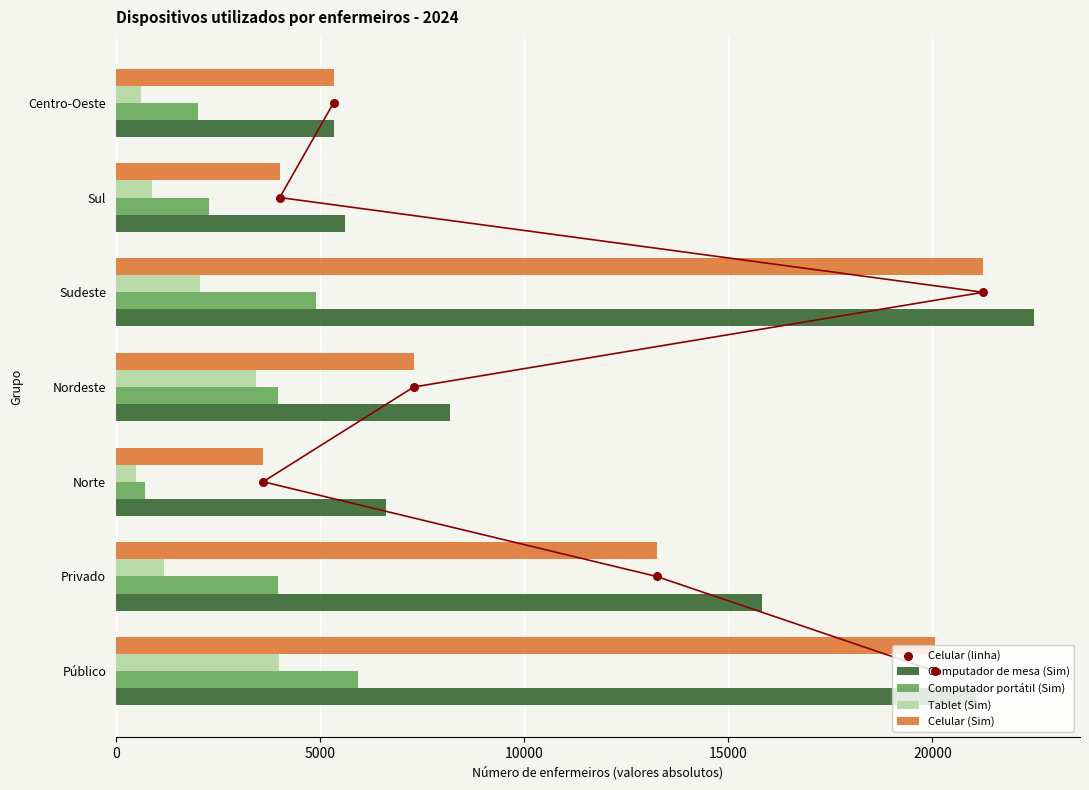

Which series reaches the maximum Y coordinate?

Computador de mesa (Sim)